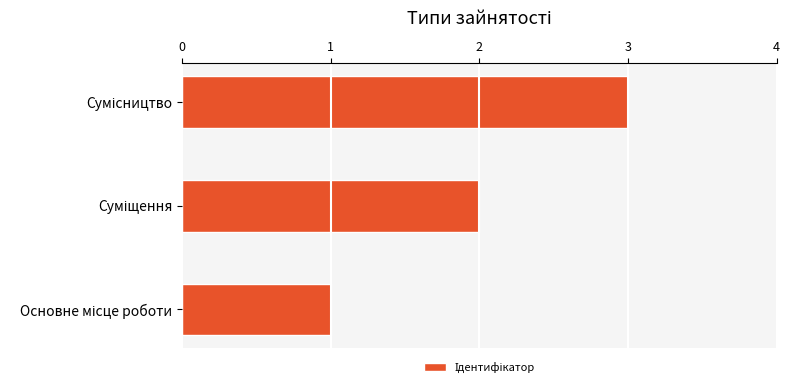

What is the maximum value shown in the chart?

3